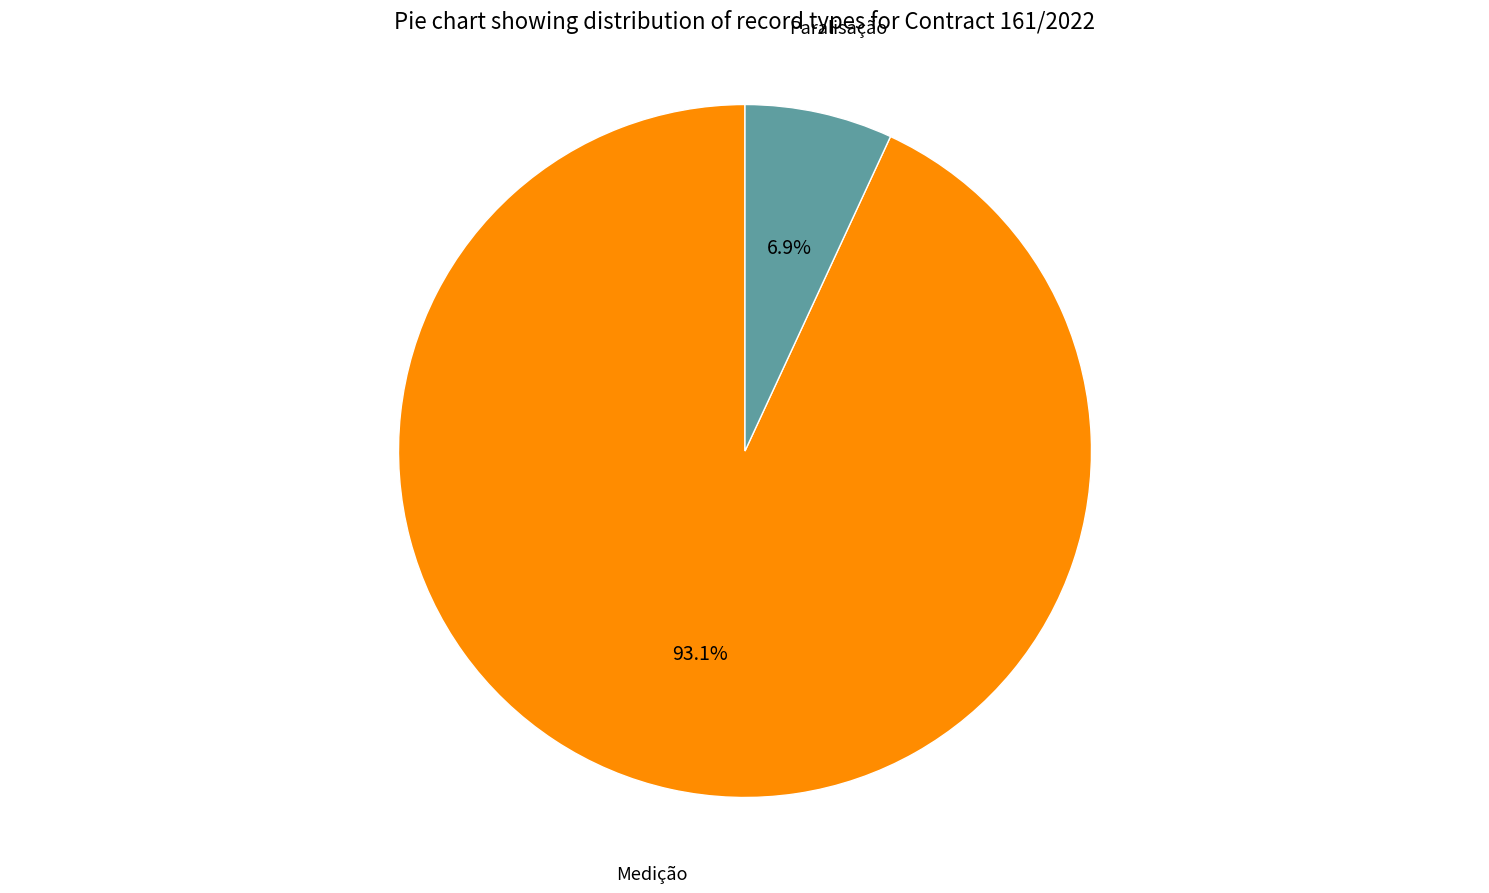

Is there a majority slice in this chart?

Yes